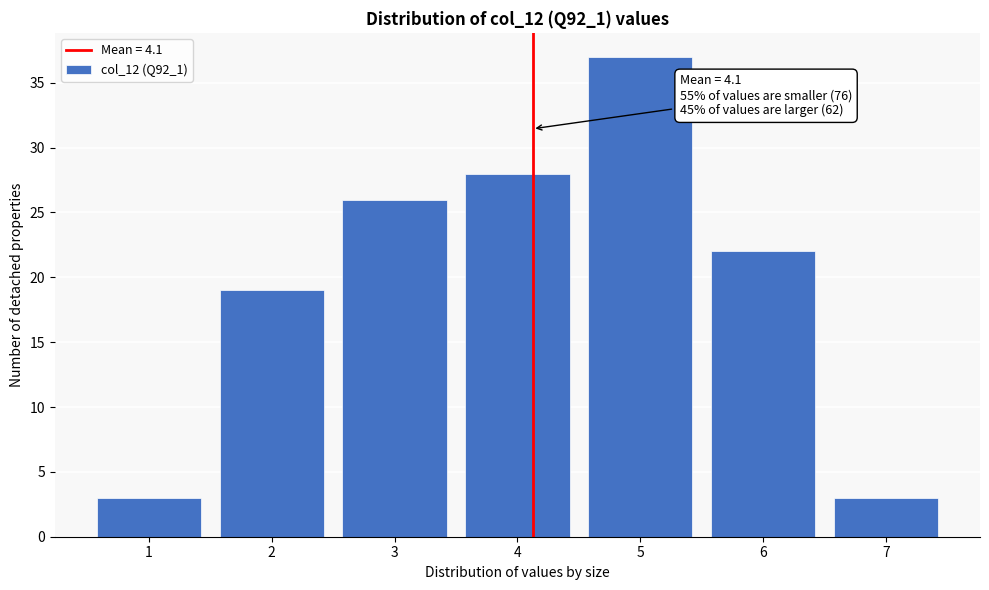

Over which range of the x-axis is the bar tallest?

4.5 to 5.5